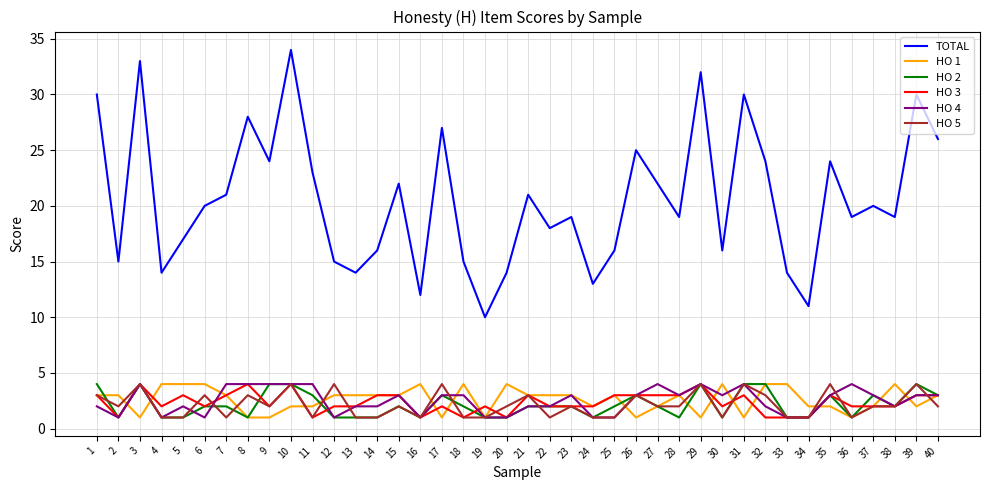

At which category is the sum across all series the highest?

10